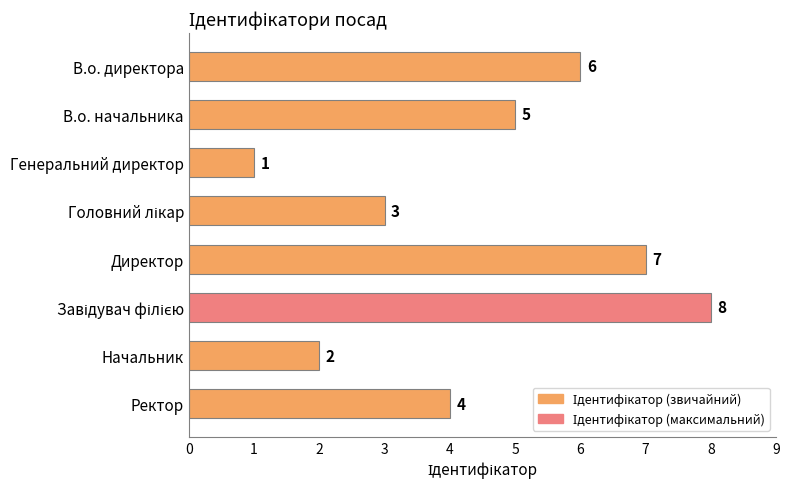

Approximately how many times larger is the value at В.о. директора compared to Начальник?

3.0